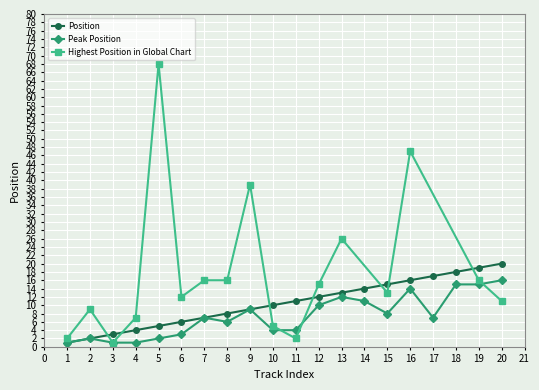

At which category does Peak Position reach its first local valley?

8